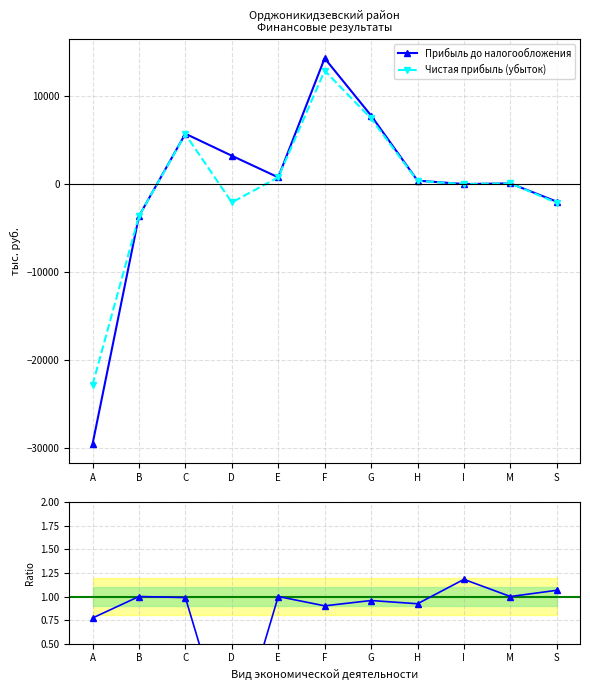

What is the difference between the Чистая прибыль (убыток) values at D and F?

14950